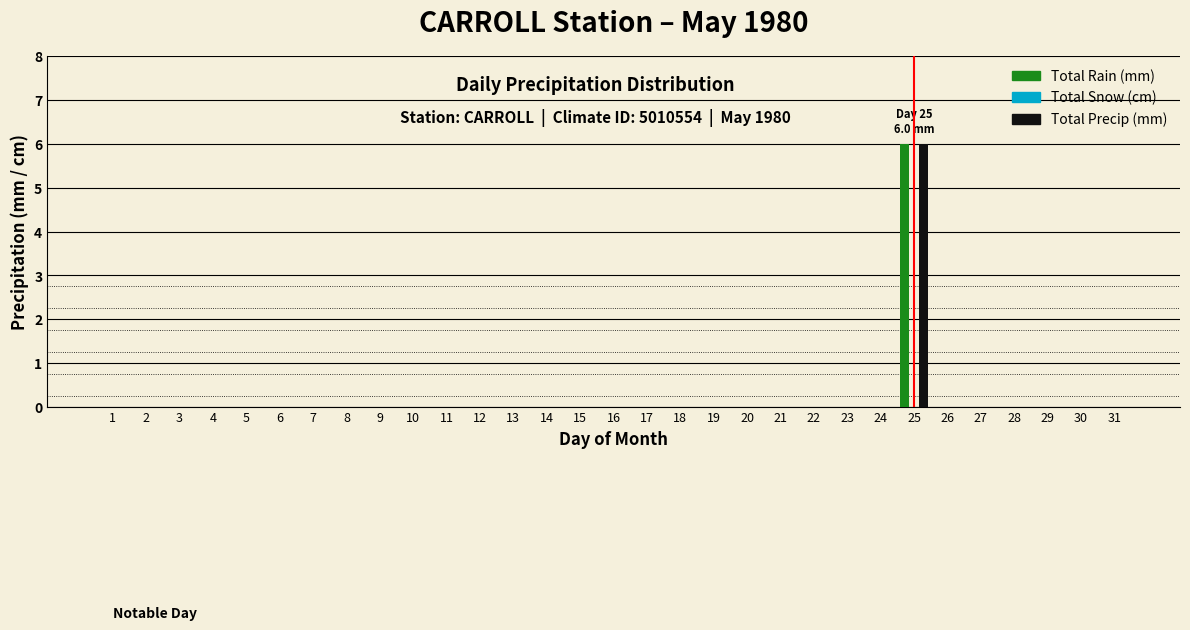

What is the greatest value displayed?

6